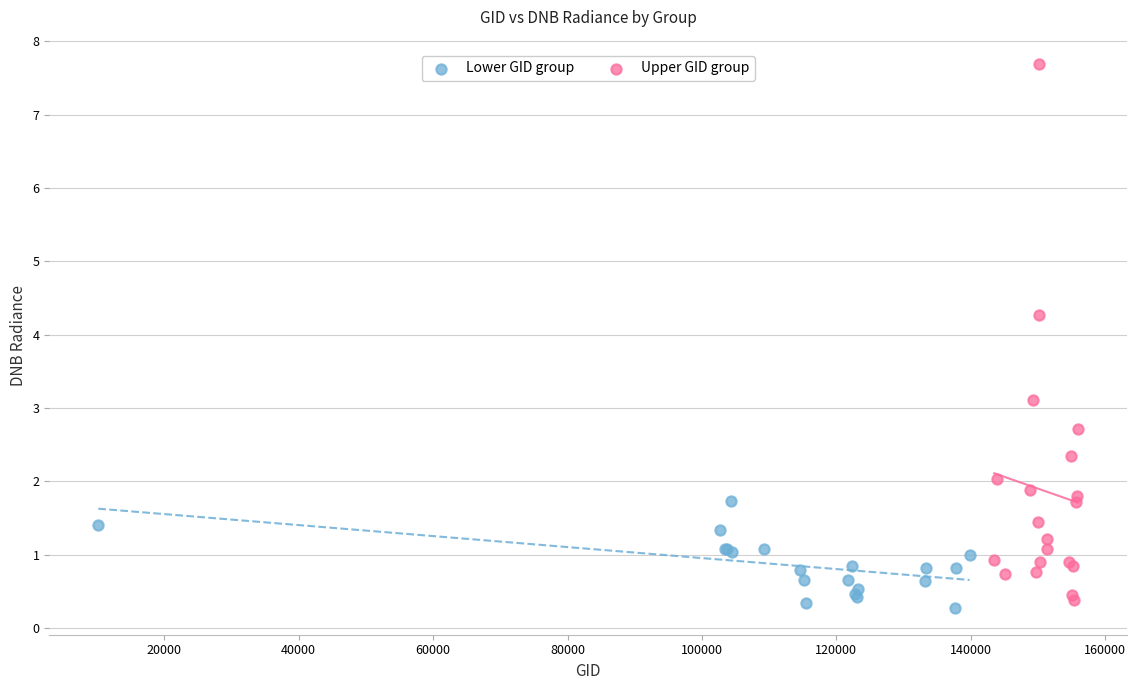

Which series has the widest spread of Y values?

Upper GID group